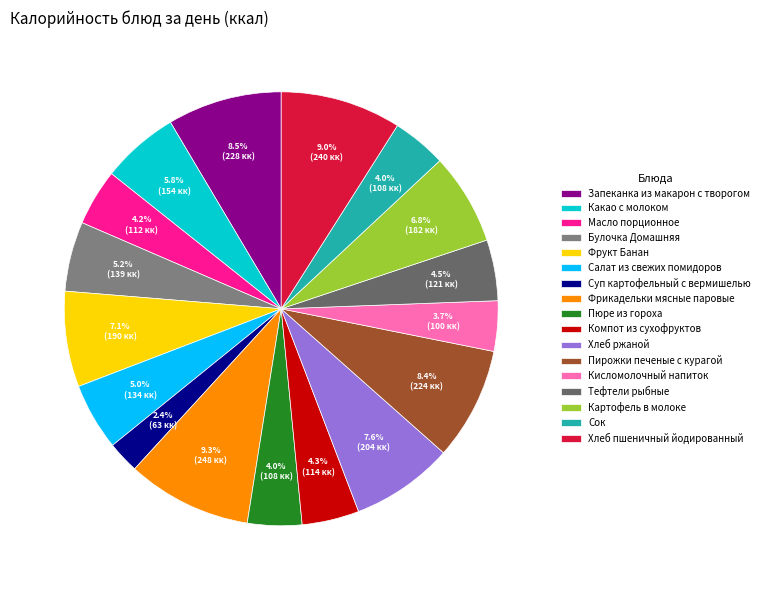

How many slices are in this pie chart?

17